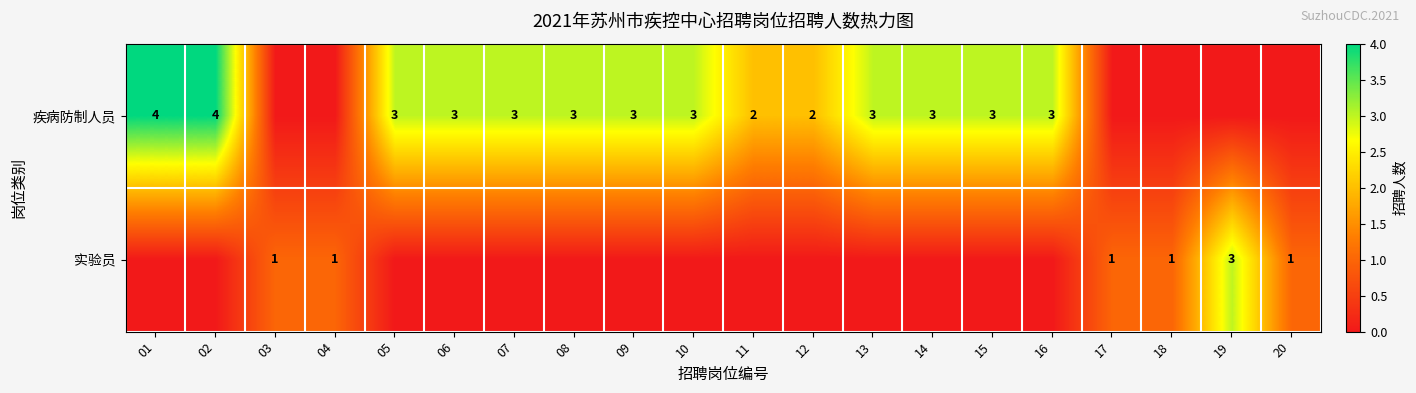

True or false: 疾病防制人员 has a value of 3 at 14.

True